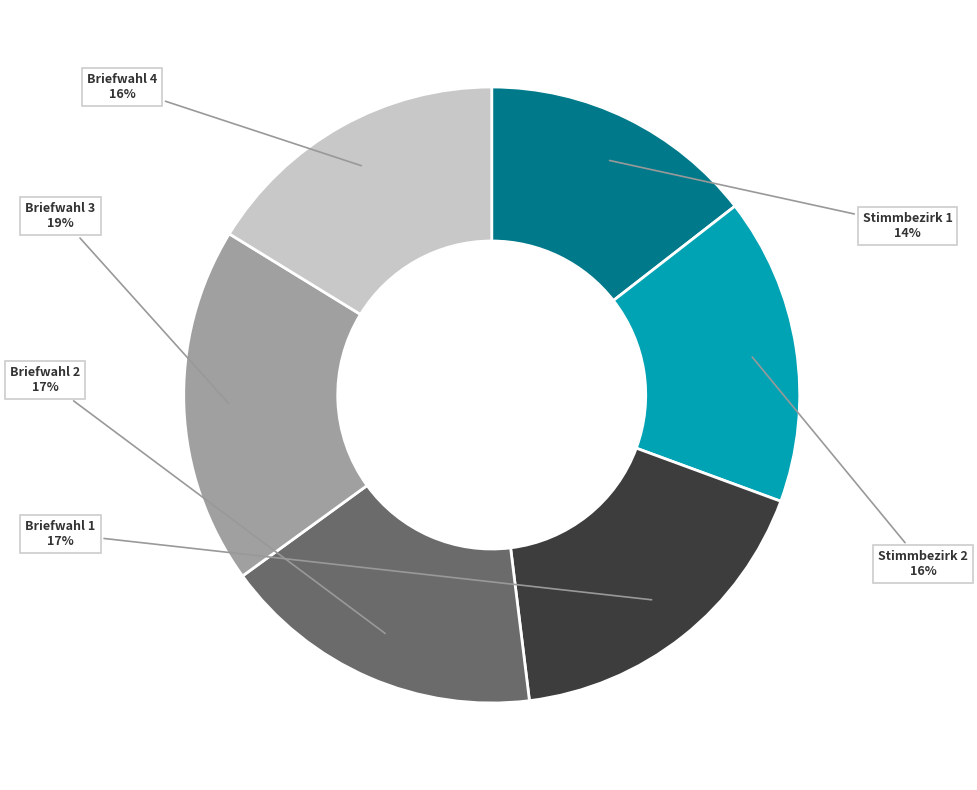

Is Briefwahl 2 the majority of the pie?

No